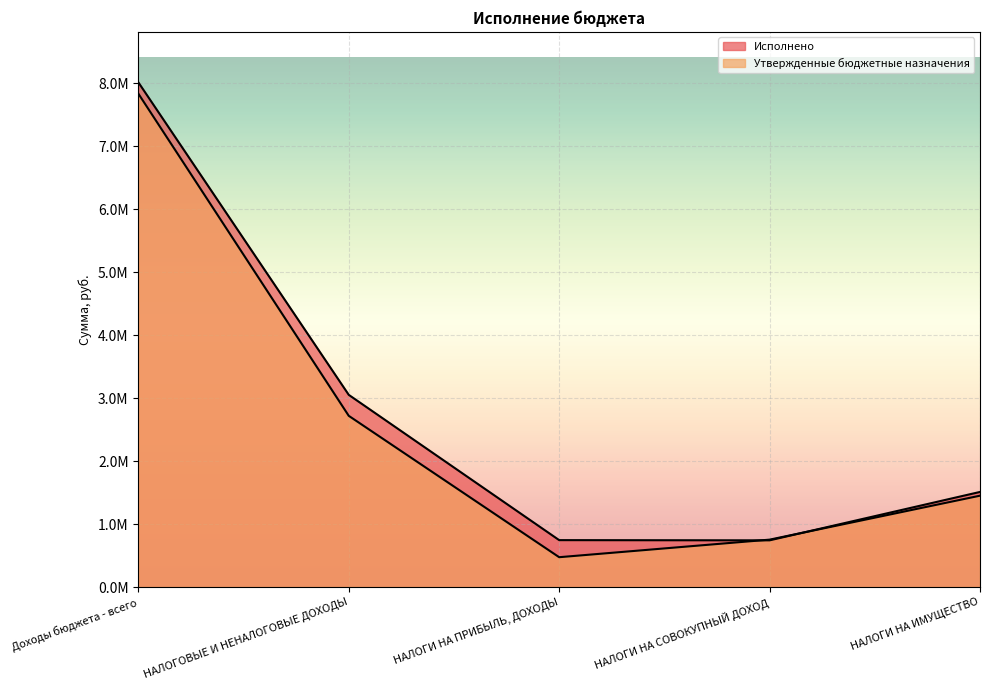

Does the chart display data point markers on the line(s)?

No